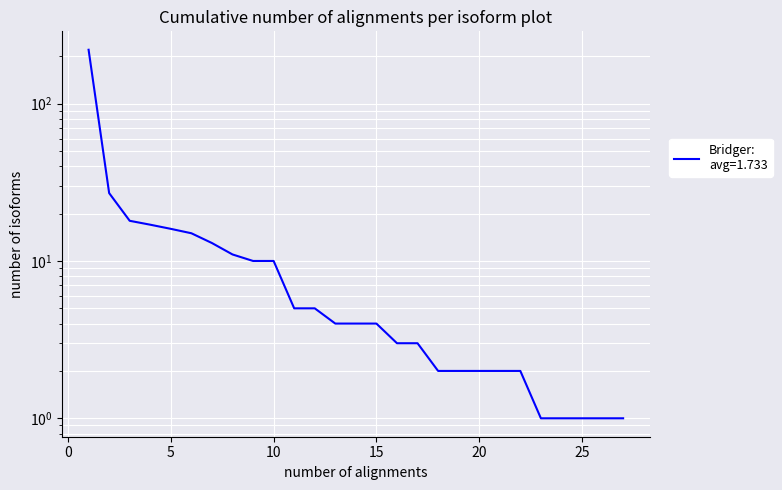

True or false: there are more than 2 points higher than both neighbors.

False